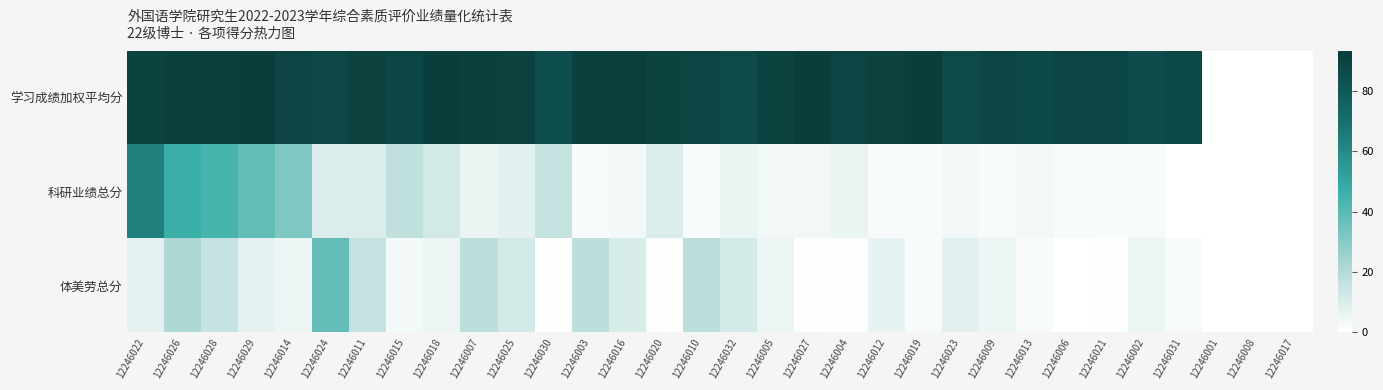

Reading left to right, transcribe all the data shown in this chart.

学习成绩加权平均分: 12246022=90.2	12246026=91.4	12246028=92.0	12246029=93.2	12246014=89.0	12246024=88.2	12246011=90.4	12246015=88.8	12246018=92.4	12246007=91.7	12246025=90.8	12246030=84.8	12246003=91.4	12246016=92.0	12246020=90.0	12246010=89.6	12246032=87.0	12246005=90.2	12246027=92.2	12246004=89.6	12246012=91.0	12246019=92.2	12246023=86.8	12246009=89.4	12246013=87.2	12246006=89.0	12246021=88.7	12246002=86.2	12246031=87.8	12246001=0.0	12246008=0.0	12246017=0.0
科研业绩总分: 12246022=64.0	12246026=46.0	12246028=44.0	12246029=38.0	12246014=32.0	12246024=10.0	12246011=10.0	12246015=16.8	12246018=12.0	12246007=6.0	12246025=8.0	12246030=16.0	12246003=2.0	12246016=4.0	12246020=10.0	12246010=2.0	12246032=6.0	12246005=4.0	12246027=4.0	12246004=6.0	12246012=2.0	12246019=2.0	12246023=4.0	12246009=2.0	12246013=4.0	12246006=2.0	12246021=2.0	12246002=2.0	12246031=0.0	12246001=0.0	12246008=0.0	12246017=0.0
体美劳总分: 12246022=7.5	12246026=21.5	12246028=15.5	12246029=7.5	12246014=5.5	12246024=37.5	12246011=16.0	12246015=3.5	12246018=5.5	12246007=17.5	12246025=12.0	12246030=0.5	12246003=17.5	12246016=10.5	12246020=1.0	12246010=18.0	12246032=11.5	12246005=5.5	12246027=0.5	12246004=1.0	12246012=6.5	12246019=2.0	12246023=8.0	12246009=5.5	12246013=2.0	12246006=0.0	12246021=0.5	12246002=5.5	12246031=2.5	12246001=0.0	12246008=0.0	12246017=0.0